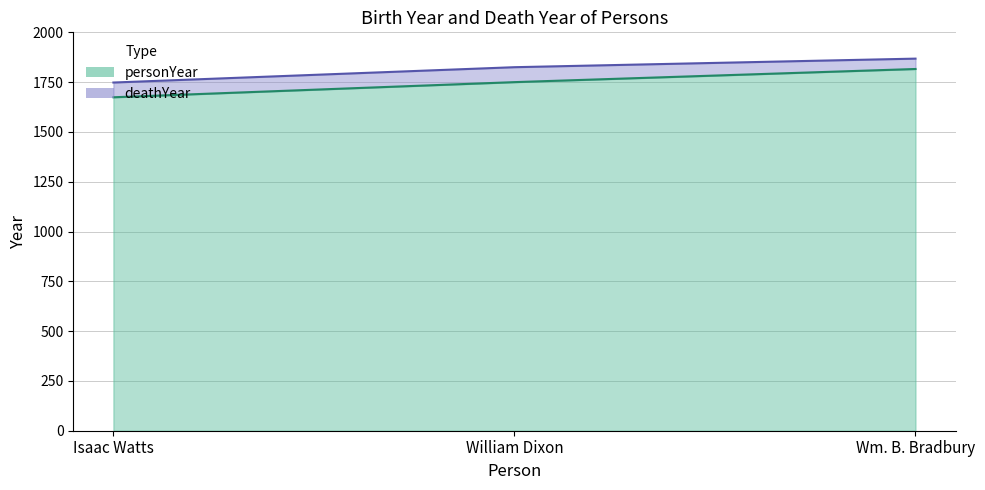

Is the value of deathYear at Isaac Watts greater than the value of personYear at Isaac Watts?

Yes